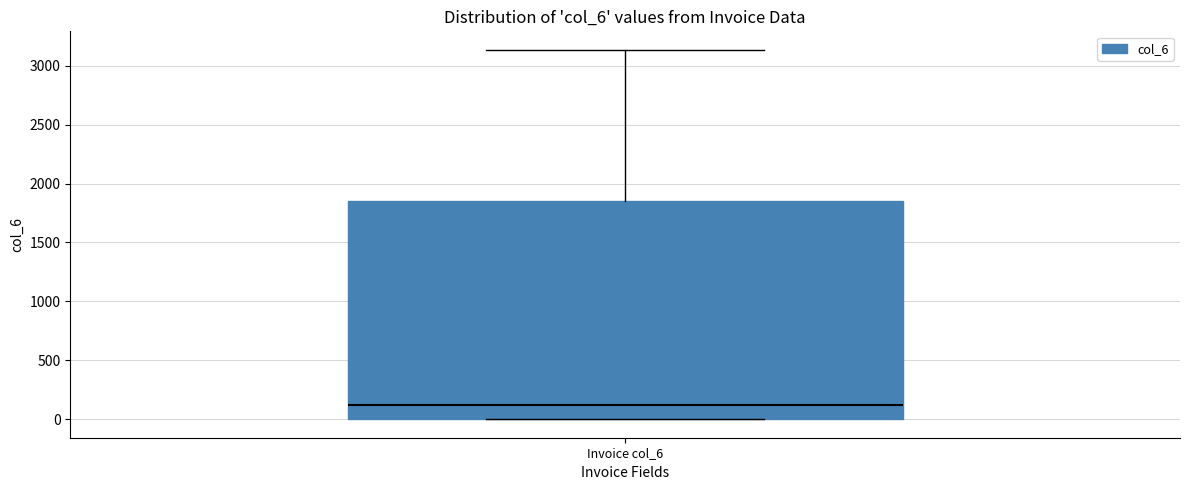

Where is the upper edge of the box for Invoice col_6 on the y-axis? The values are not printed on the chart, so give them approximately, as read against the axis.

1850